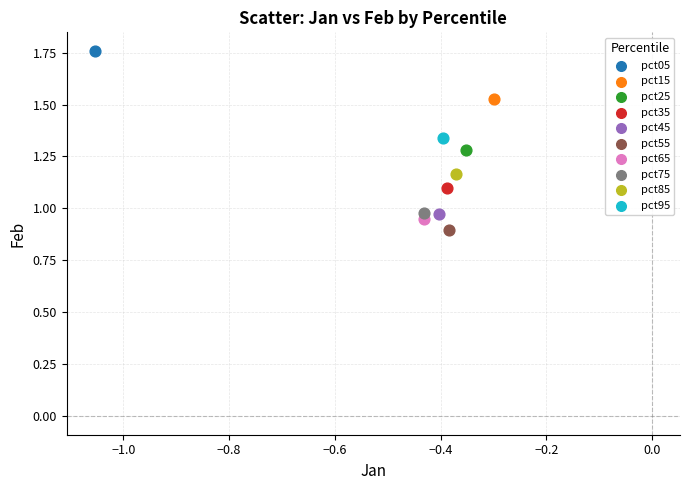

What are all the series names shown in the legend?

pct05, pct15, pct25, pct35, pct45, pct55, pct65, pct75, pct85, pct95